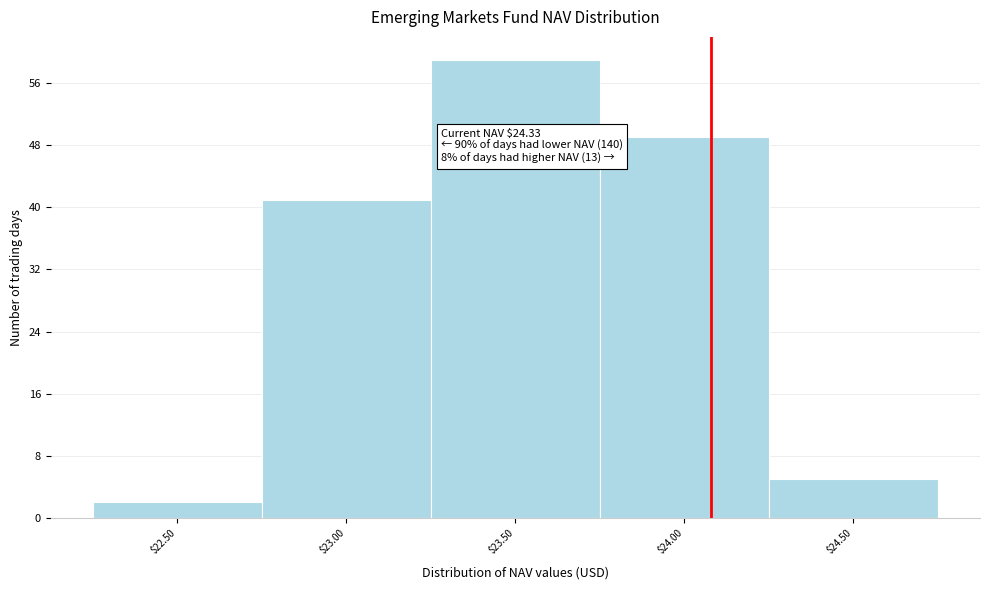

Reading left to right, list all the values displayed in this chart.

2	41	59	49	5